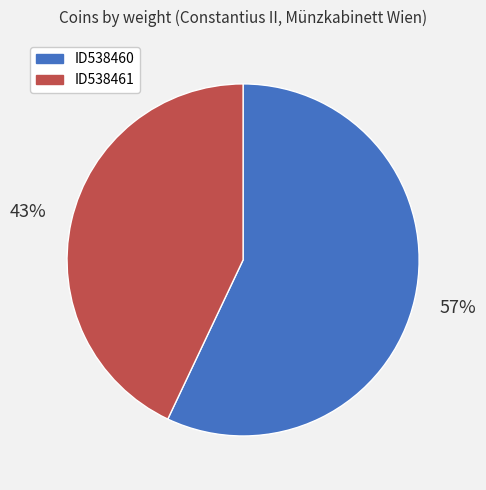

The ID538461 slice represents 33% of the pie. True or false?

False